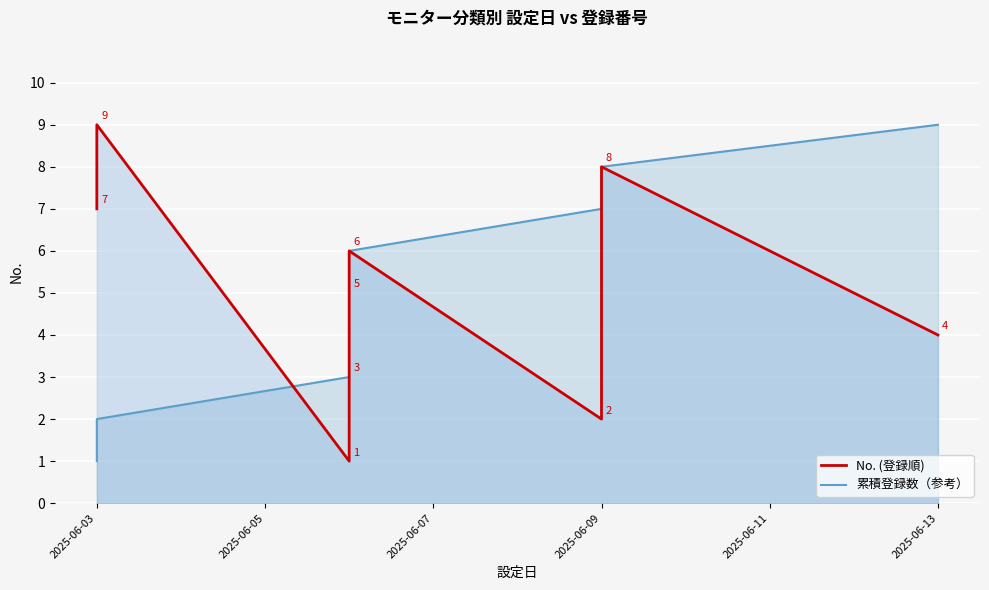

Does the chart display data point markers on the line(s)?

No